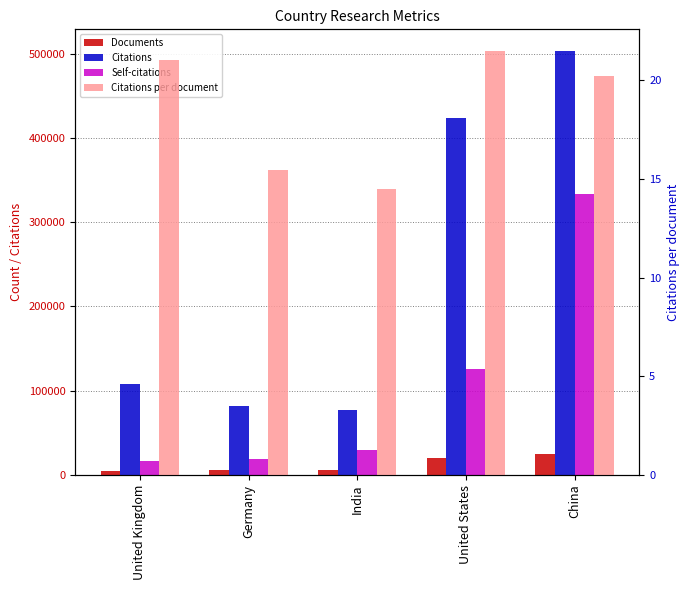

Is the value of Documents at United States greater than the value of Self-citations at China?

No